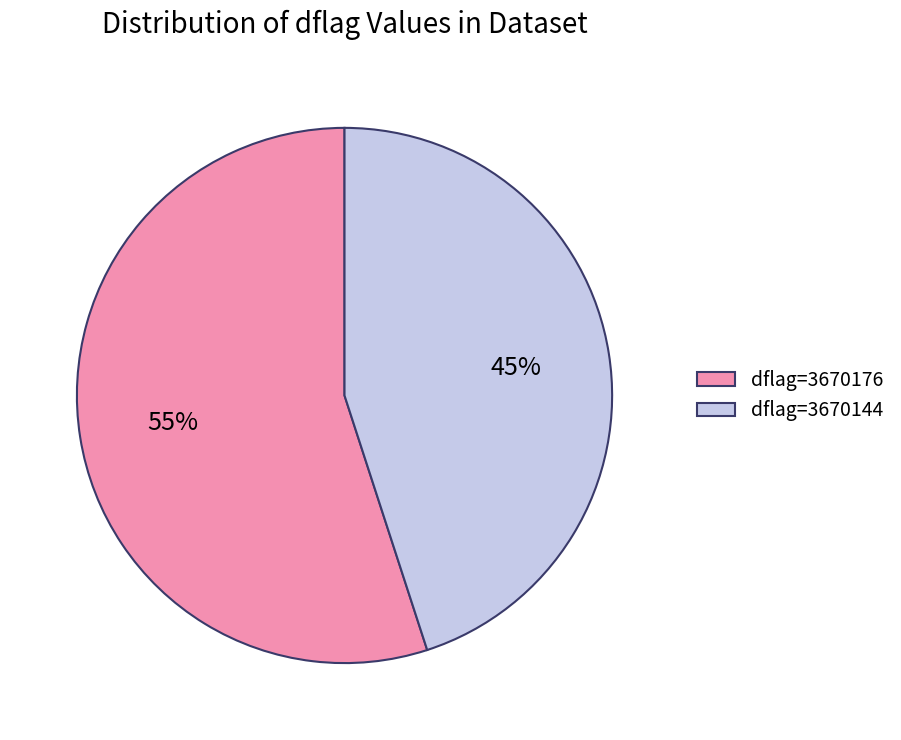

Which slice is the largest?

dflag=3670176